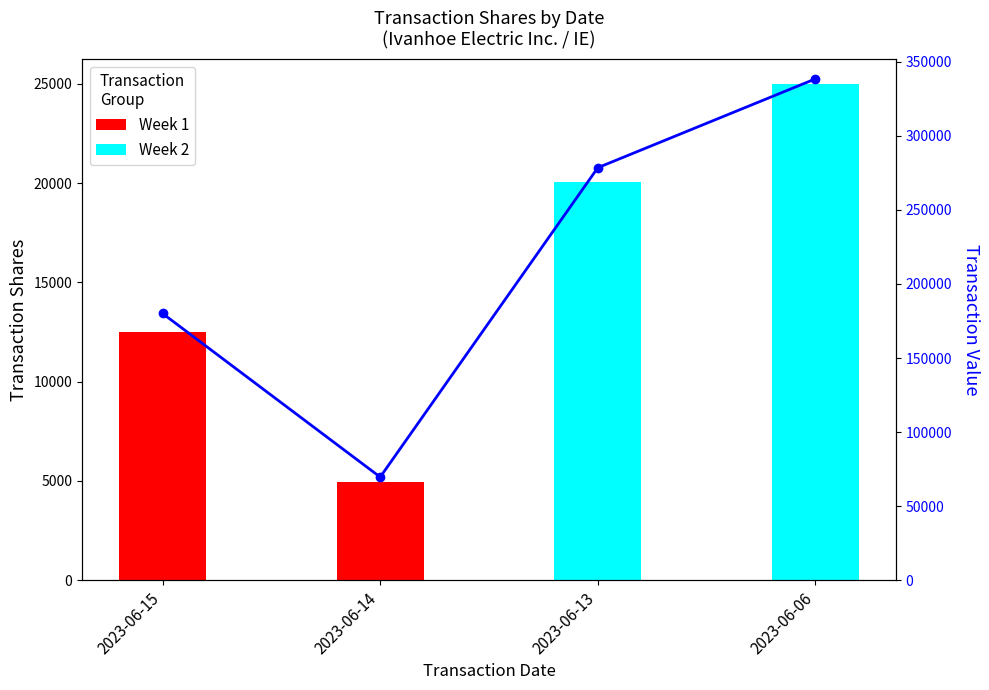

What is the difference between the values at 2023-06-14 and 2023-06-13?

208889